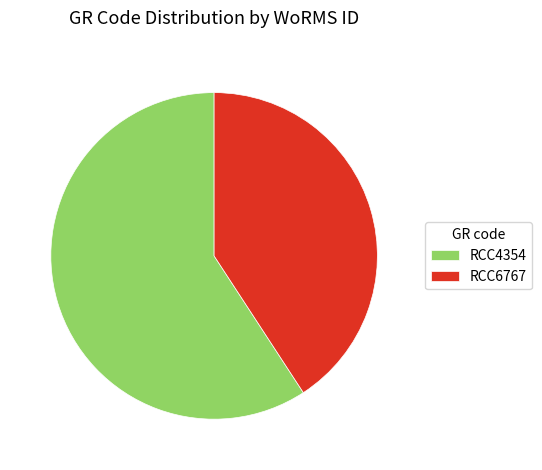

Which has a higher value, RCC4354 or RCC6767?

RCC4354